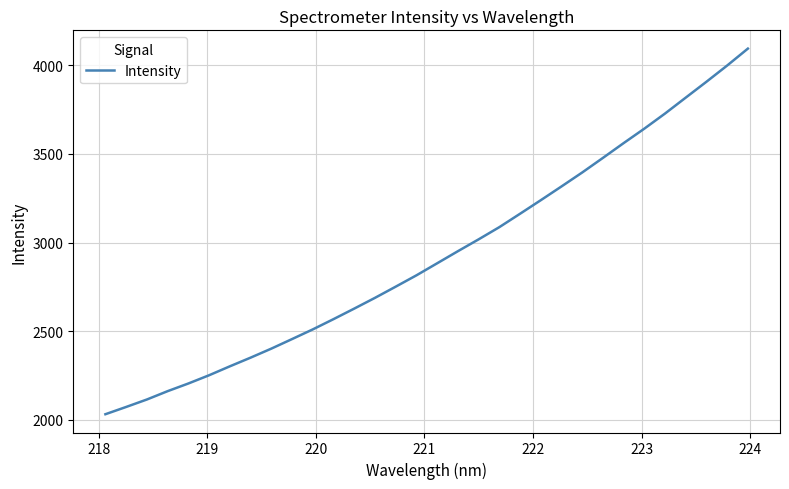

What is the difference between the maximum and minimum values?

2062.6